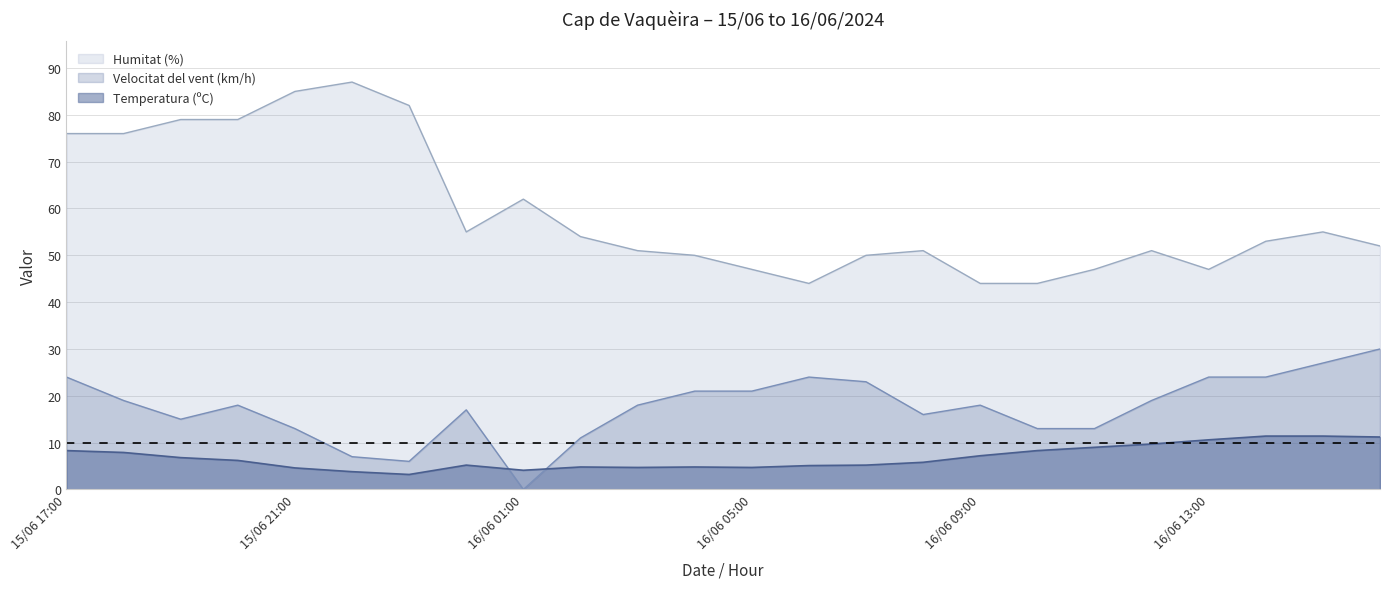

What is the spread (max minus min) of values at 16/06 01:00?

62.0